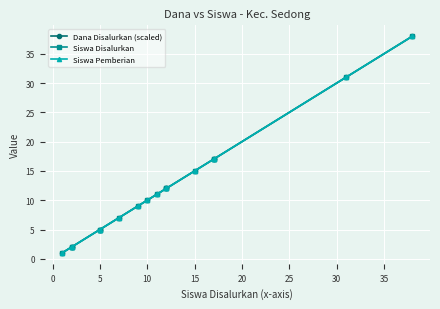

At 25, list the series in order from smallest to largest.

Dana Disalurkan (scaled), Siswa Disalurkan, Siswa Pemberian